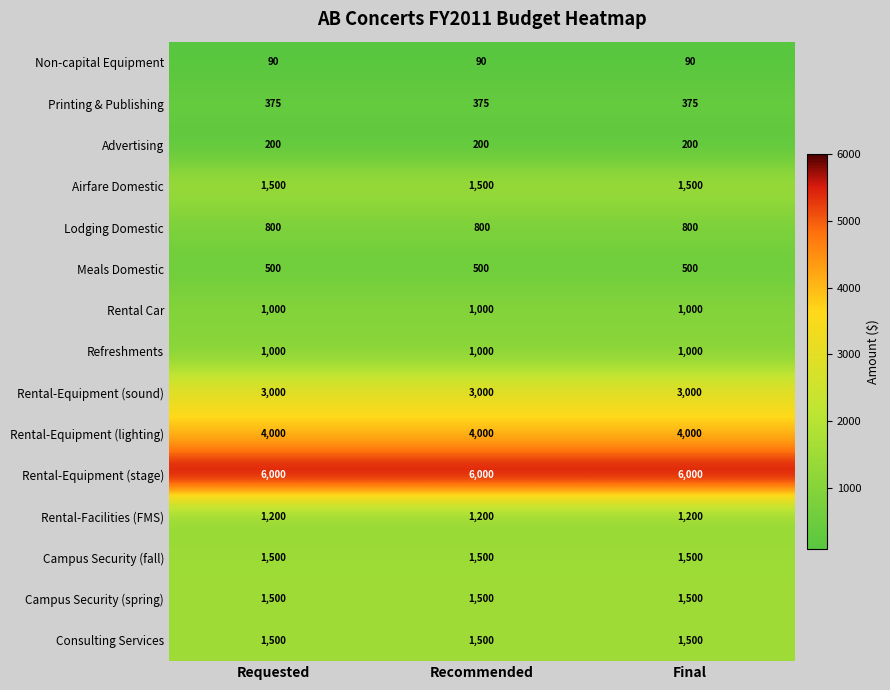

What is the spread (max minus min) of values at Recommended?

5910